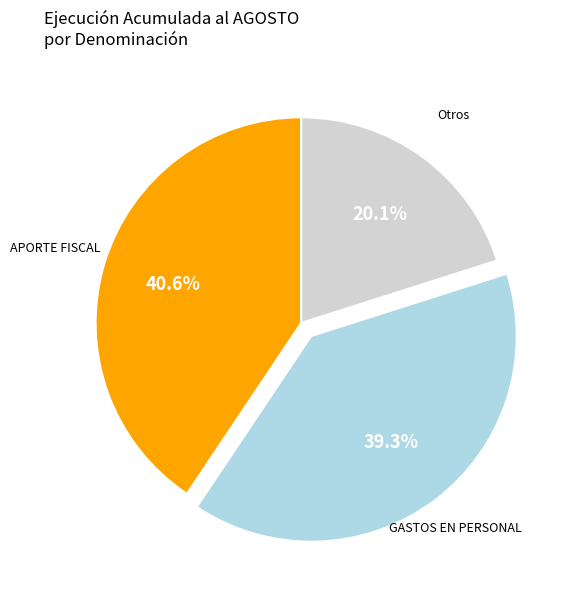

Does any single category account for the majority?

No